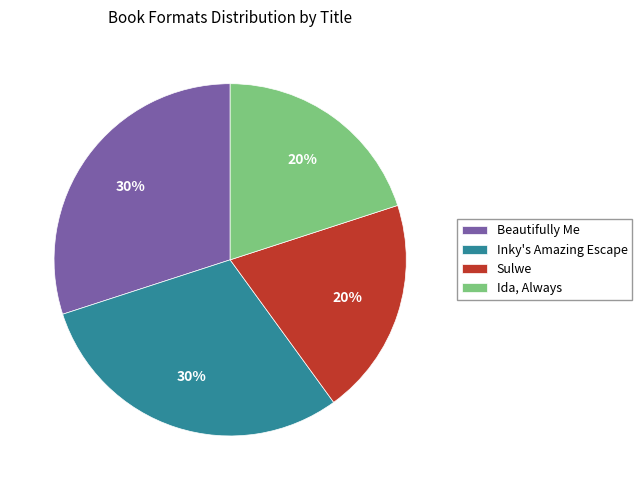

To the nearest percent, what is the average slice percentage?

25%